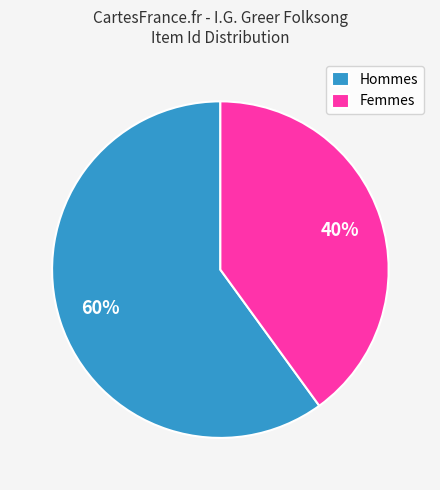

Is there a majority slice in this chart?

Yes